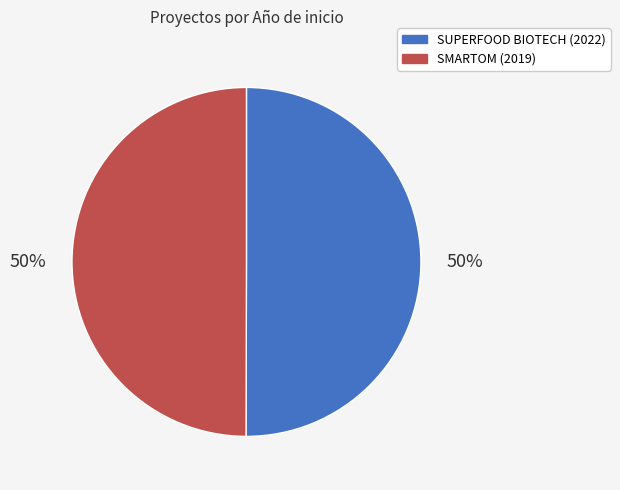

To the nearest percent, what portion does SMARTOM (2019) represent?

50%